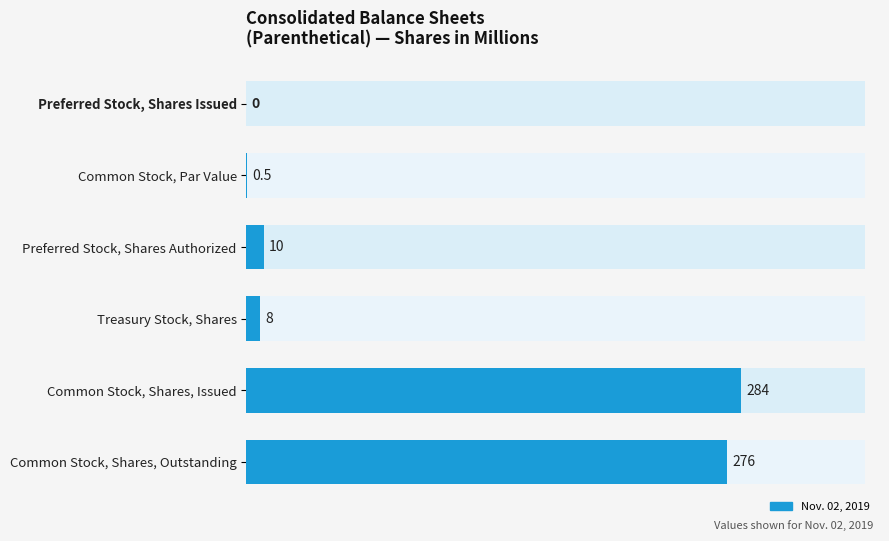

What is the maximum value shown in the chart?

284.0